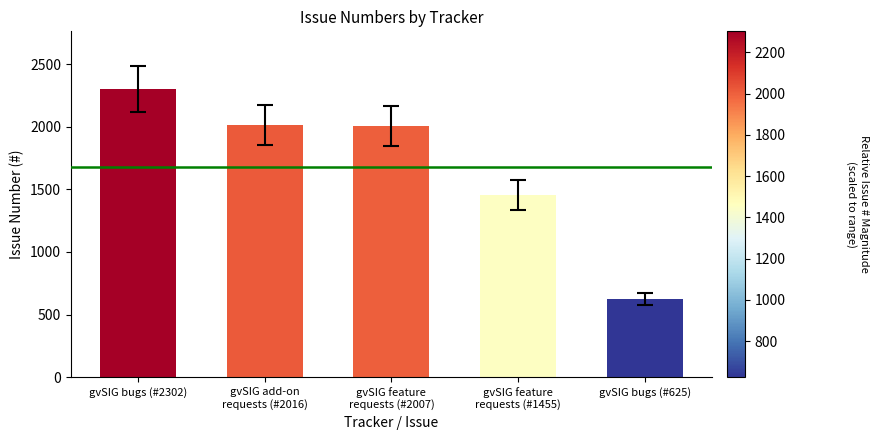

At which label is the value closest to 1463?

gvSIG feature
requests (#1455)